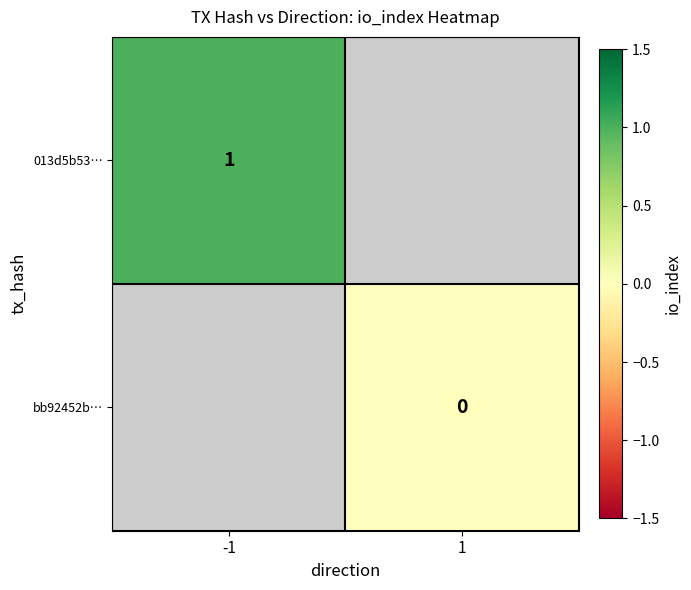

The value of 013d5b53… at -1 is 0. True or false?

False